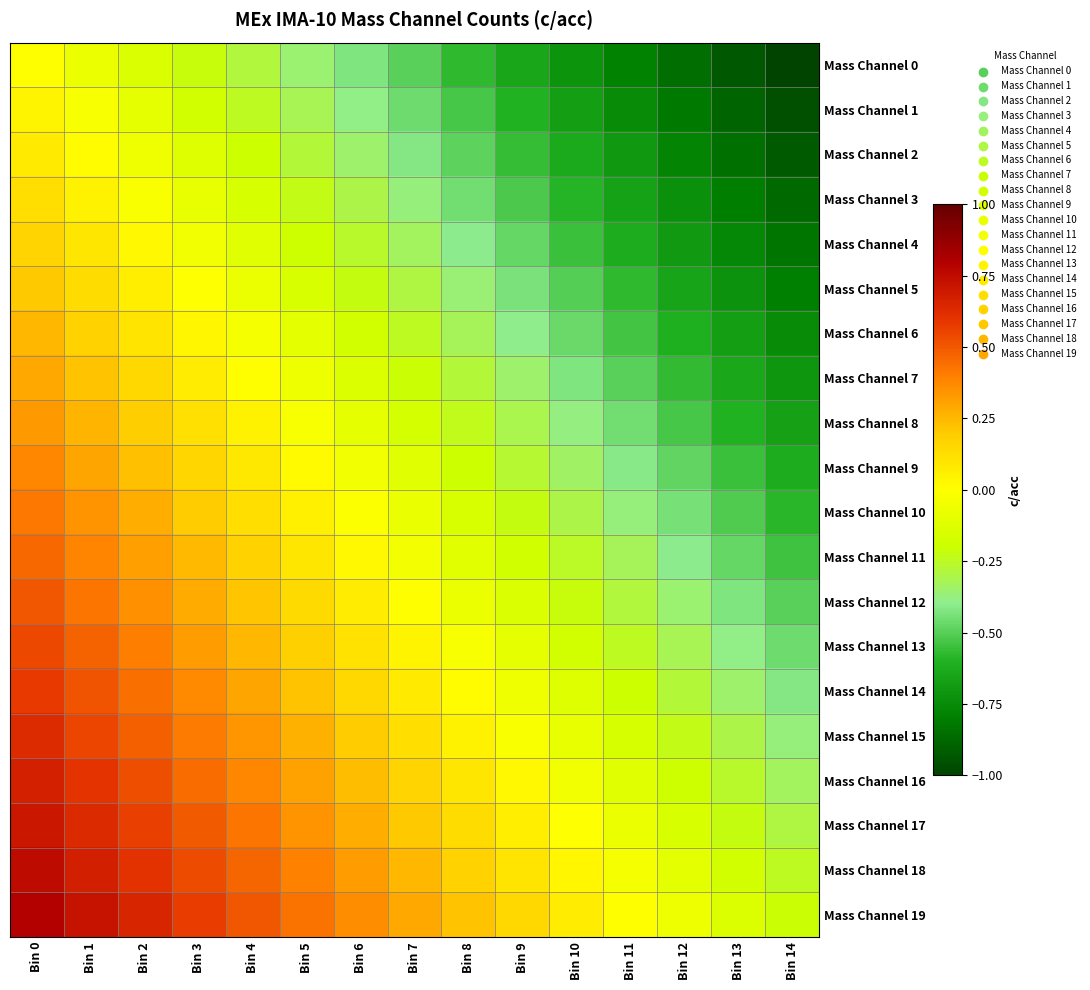

Reading left to right, transcribe all the data shown in this chart.

Mass Channel 0: Bin 0=0.0	Bin 1=-0.1	Bin 2=-0.1	Bin 3=-0.2	Bin 4=-0.3	Bin 5=-0.4	Bin 6=-0.4	Bin 7=-0.5	Bin 8=-0.6	Bin 9=-0.6	Bin 10=-0.7	Bin 11=-0.8	Bin 12=-0.9	Bin 13=-0.9	Bin 14=-1.0
Mass Channel 1: Bin 0=0.0	Bin 1=-0.0	Bin 2=-0.1	Bin 3=-0.2	Bin 4=-0.2	Bin 5=-0.3	Bin 6=-0.4	Bin 7=-0.5	Bin 8=-0.5	Bin 9=-0.6	Bin 10=-0.7	Bin 11=-0.7	Bin 12=-0.8	Bin 13=-0.9	Bin 14=-1.0
Mass Channel 2: Bin 0=0.1	Bin 1=0.0	Bin 2=-0.1	Bin 3=-0.1	Bin 4=-0.2	Bin 5=-0.3	Bin 6=-0.3	Bin 7=-0.4	Bin 8=-0.5	Bin 9=-0.6	Bin 10=-0.6	Bin 11=-0.7	Bin 12=-0.8	Bin 13=-0.8	Bin 14=-0.9
Mass Channel 3: Bin 0=0.1	Bin 1=0.1	Bin 2=-0.0	Bin 3=-0.1	Bin 4=-0.2	Bin 5=-0.2	Bin 6=-0.3	Bin 7=-0.4	Bin 8=-0.4	Bin 9=-0.5	Bin 10=-0.6	Bin 11=-0.7	Bin 12=-0.7	Bin 13=-0.8	Bin 14=-0.9
Mass Channel 4: Bin 0=0.2	Bin 1=0.1	Bin 2=0.0	Bin 3=-0.0	Bin 4=-0.1	Bin 5=-0.2	Bin 6=-0.3	Bin 7=-0.3	Bin 8=-0.4	Bin 9=-0.5	Bin 10=-0.5	Bin 11=-0.6	Bin 12=-0.7	Bin 13=-0.8	Bin 14=-0.8
Mass Channel 5: Bin 0=0.2	Bin 1=0.1	Bin 2=0.1	Bin 3=-0.0	Bin 4=-0.1	Bin 5=-0.1	Bin 6=-0.2	Bin 7=-0.3	Bin 8=-0.4	Bin 9=-0.4	Bin 10=-0.5	Bin 11=-0.6	Bin 12=-0.6	Bin 13=-0.7	Bin 14=-0.8
Mass Channel 6: Bin 0=0.2	Bin 1=0.2	Bin 2=0.1	Bin 3=0.0	Bin 4=-0.0	Bin 5=-0.1	Bin 6=-0.2	Bin 7=-0.2	Bin 8=-0.3	Bin 9=-0.4	Bin 10=-0.5	Bin 11=-0.5	Bin 12=-0.6	Bin 13=-0.7	Bin 14=-0.8
Mass Channel 7: Bin 0=0.3	Bin 1=0.2	Bin 2=0.1	Bin 3=0.1	Bin 4=0.0	Bin 5=-0.1	Bin 6=-0.1	Bin 7=-0.2	Bin 8=-0.3	Bin 9=-0.4	Bin 10=-0.4	Bin 11=-0.5	Bin 12=-0.6	Bin 13=-0.6	Bin 14=-0.7
Mass Channel 8: Bin 0=0.3	Bin 1=0.3	Bin 2=0.2	Bin 3=0.1	Bin 4=0.0	Bin 5=-0.0	Bin 6=-0.1	Bin 7=-0.2	Bin 8=-0.2	Bin 9=-0.3	Bin 10=-0.4	Bin 11=-0.5	Bin 12=-0.5	Bin 13=-0.6	Bin 14=-0.7
Mass Channel 9: Bin 0=0.4	Bin 1=0.3	Bin 2=0.2	Bin 3=0.2	Bin 4=0.1	Bin 5=0.0	Bin 6=-0.1	Bin 7=-0.1	Bin 8=-0.2	Bin 9=-0.3	Bin 10=-0.3	Bin 11=-0.4	Bin 12=-0.5	Bin 13=-0.6	Bin 14=-0.6
Mass Channel 10: Bin 0=0.4	Bin 1=0.3	Bin 2=0.3	Bin 3=0.2	Bin 4=0.1	Bin 5=0.1	Bin 6=-0.0	Bin 7=-0.1	Bin 8=-0.2	Bin 9=-0.2	Bin 10=-0.3	Bin 11=-0.4	Bin 12=-0.4	Bin 13=-0.5	Bin 14=-0.6
Mass Channel 11: Bin 0=0.5	Bin 1=0.4	Bin 2=0.3	Bin 3=0.2	Bin 4=0.2	Bin 5=0.1	Bin 6=0.0	Bin 7=-0.0	Bin 8=-0.1	Bin 9=-0.2	Bin 10=-0.3	Bin 11=-0.3	Bin 12=-0.4	Bin 13=-0.5	Bin 14=-0.5
Mass Channel 12: Bin 0=0.5	Bin 1=0.4	Bin 2=0.4	Bin 3=0.3	Bin 4=0.2	Bin 5=0.1	Bin 6=0.1	Bin 7=0.0	Bin 8=-0.1	Bin 9=-0.1	Bin 10=-0.2	Bin 11=-0.3	Bin 12=-0.4	Bin 13=-0.4	Bin 14=-0.5
Mass Channel 13: Bin 0=0.5	Bin 1=0.5	Bin 2=0.4	Bin 3=0.3	Bin 4=0.3	Bin 5=0.2	Bin 6=0.1	Bin 7=0.0	Bin 8=-0.0	Bin 9=-0.1	Bin 10=-0.2	Bin 11=-0.2	Bin 12=-0.3	Bin 13=-0.4	Bin 14=-0.5
Mass Channel 14: Bin 0=0.6	Bin 1=0.5	Bin 2=0.4	Bin 3=0.4	Bin 4=0.3	Bin 5=0.2	Bin 6=0.2	Bin 7=0.1	Bin 8=0.0	Bin 9=-0.1	Bin 10=-0.1	Bin 11=-0.2	Bin 12=-0.3	Bin 13=-0.3	Bin 14=-0.4
Mass Channel 15: Bin 0=0.6	Bin 1=0.6	Bin 2=0.5	Bin 3=0.4	Bin 4=0.3	Bin 5=0.3	Bin 6=0.2	Bin 7=0.1	Bin 8=0.1	Bin 9=-0.0	Bin 10=-0.1	Bin 11=-0.2	Bin 12=-0.2	Bin 13=-0.3	Bin 14=-0.4
Mass Channel 16: Bin 0=0.7	Bin 1=0.6	Bin 2=0.5	Bin 3=0.5	Bin 4=0.4	Bin 5=0.3	Bin 6=0.2	Bin 7=0.2	Bin 8=0.1	Bin 9=0.0	Bin 10=-0.0	Bin 11=-0.1	Bin 12=-0.2	Bin 13=-0.3	Bin 14=-0.3
Mass Channel 17: Bin 0=0.7	Bin 1=0.6	Bin 2=0.6	Bin 3=0.5	Bin 4=0.4	Bin 5=0.4	Bin 6=0.3	Bin 7=0.2	Bin 8=0.1	Bin 9=0.1	Bin 10=-0.0	Bin 11=-0.1	Bin 12=-0.1	Bin 13=-0.2	Bin 14=-0.3
Mass Channel 18: Bin 0=0.8	Bin 1=0.7	Bin 2=0.6	Bin 3=0.5	Bin 4=0.5	Bin 5=0.4	Bin 6=0.3	Bin 7=0.2	Bin 8=0.2	Bin 9=0.1	Bin 10=0.0	Bin 11=-0.0	Bin 12=-0.1	Bin 13=-0.2	Bin 14=-0.2
Mass Channel 19: Bin 0=0.8	Bin 1=0.7	Bin 2=0.6	Bin 3=0.6	Bin 4=0.5	Bin 5=0.4	Bin 6=0.4	Bin 7=0.3	Bin 8=0.2	Bin 9=0.1	Bin 10=0.1	Bin 11=0.0	Bin 12=-0.1	Bin 13=-0.1	Bin 14=-0.2